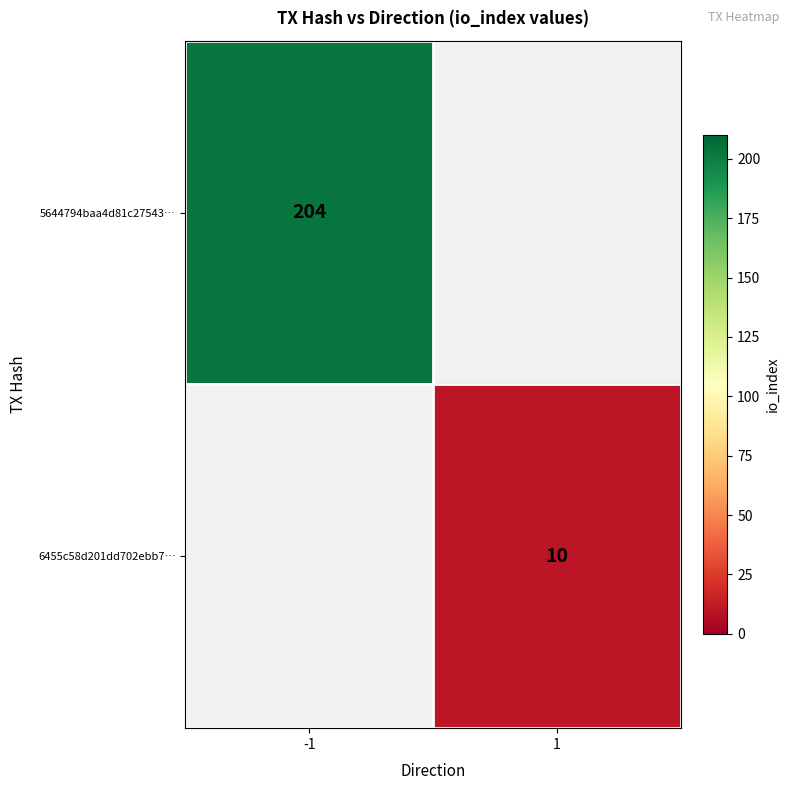

Is the value of 6455c58d201dd702ebb7… at 1 greater than the value of 5644794baa4d81c27543… at -1?

No